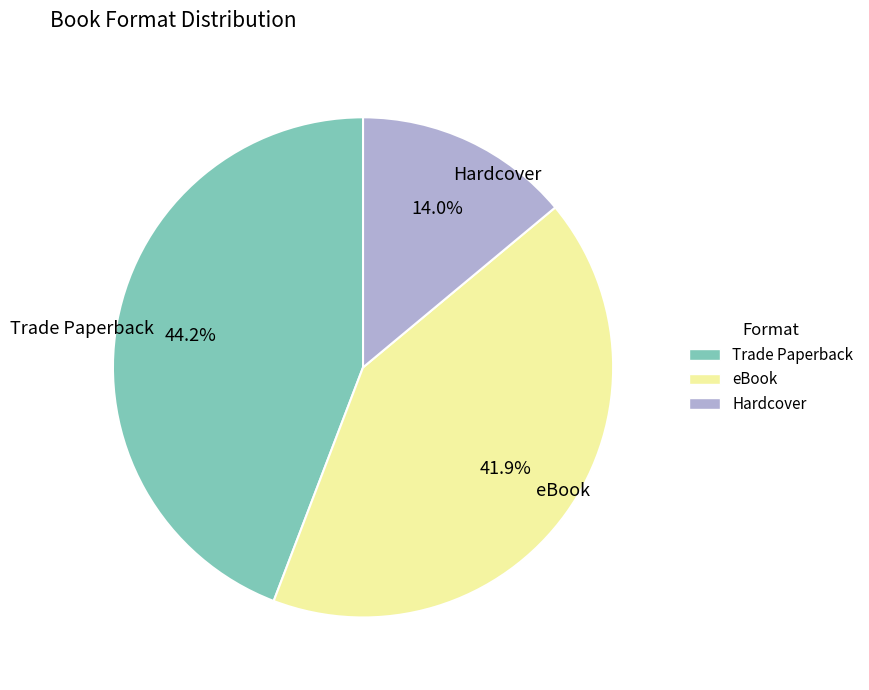

How many segments does this pie chart have?

3